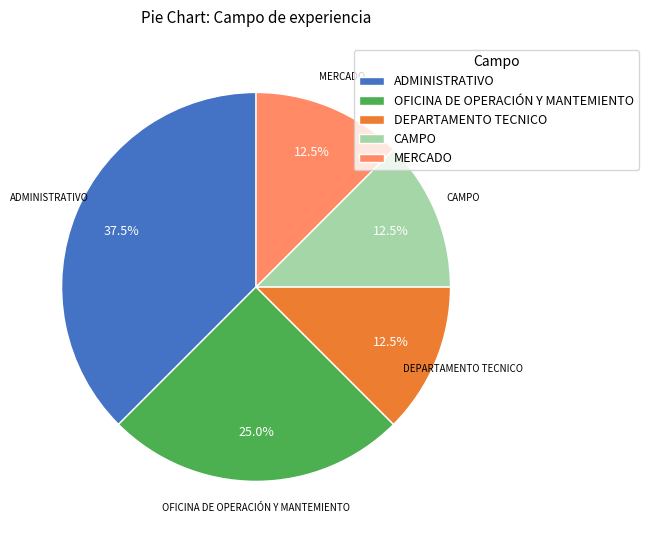

Between OFICINA DE OPERACIÓN Y MANTEMIENTO and ADMINISTRATIVO, which is larger?

ADMINISTRATIVO